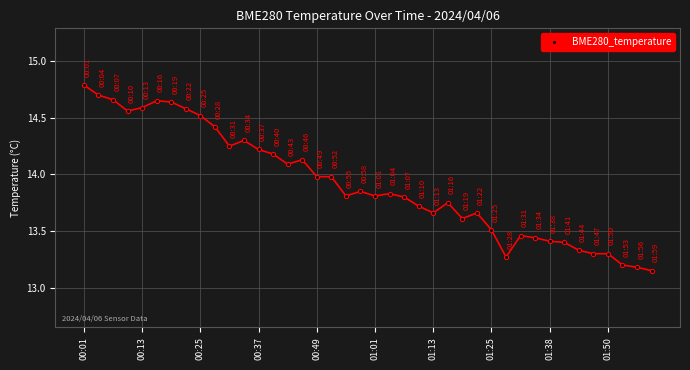

What is the average value?

13.9